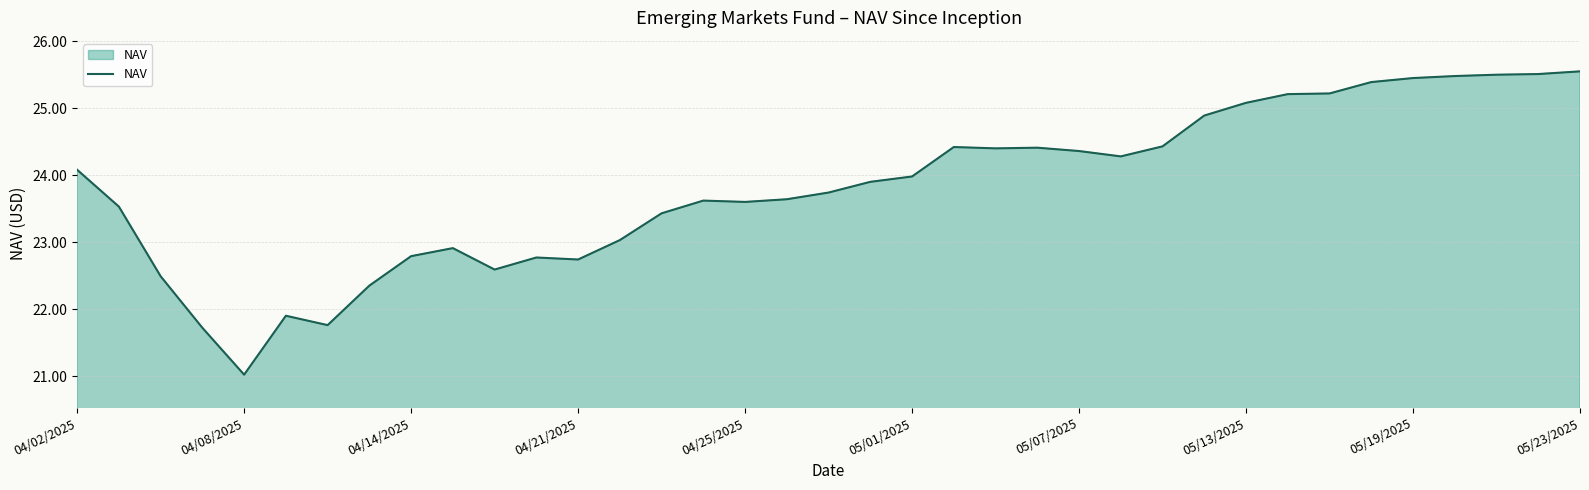

What is the difference between the maximum and minimum values?

4.5